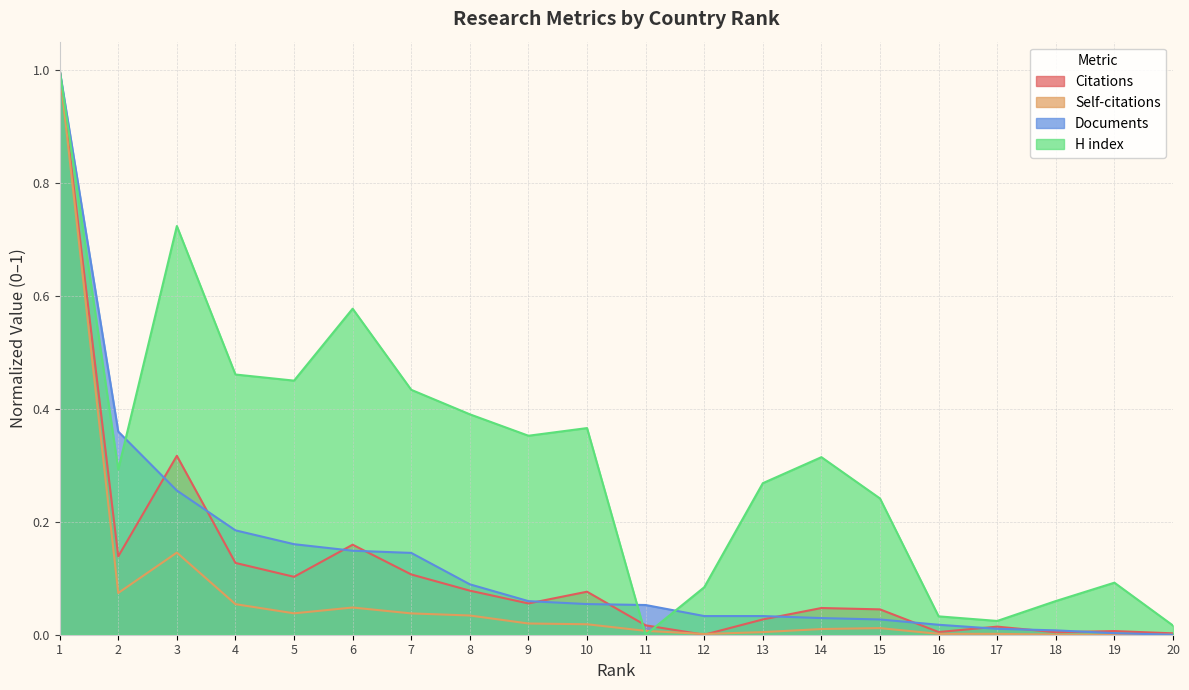

Between which two adjacent categories do Citations and Documents first intersect?

2 and 3